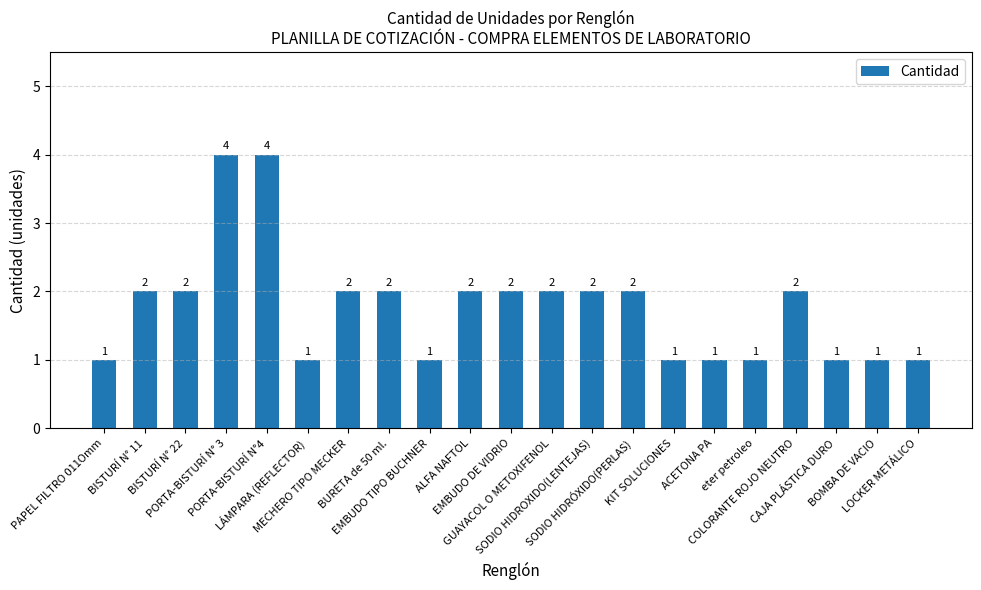

How many values are between 1 and 2?

19